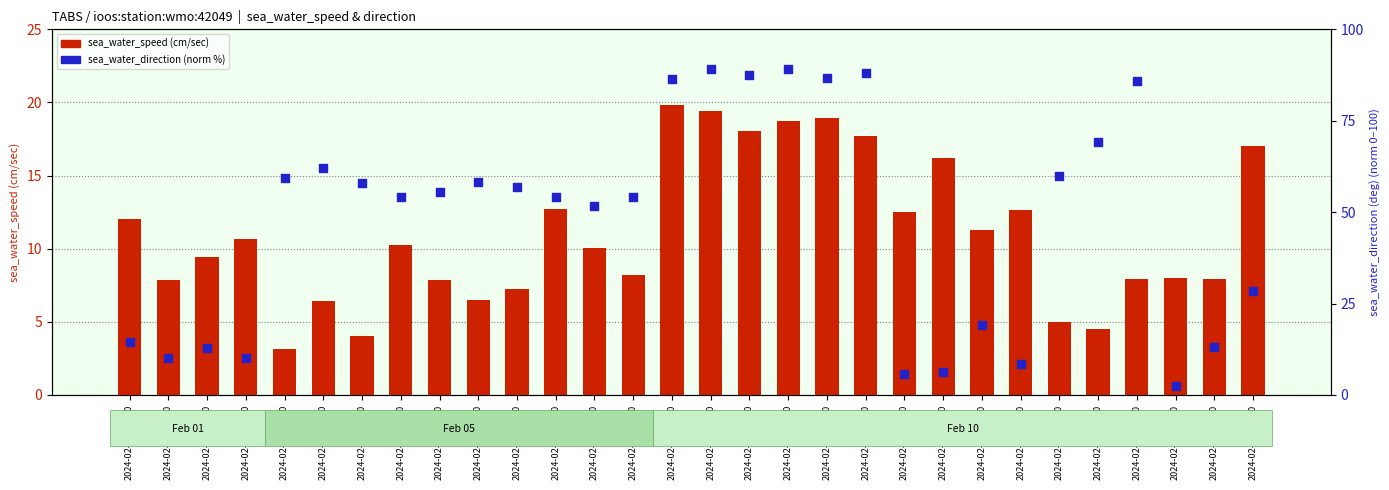

Is the value of sea_water_speed (cm/sec) at 2024-02-05T18:30 greater than the value of sea_water_direction (norm %) at 2024-02-10T05:30?

Yes